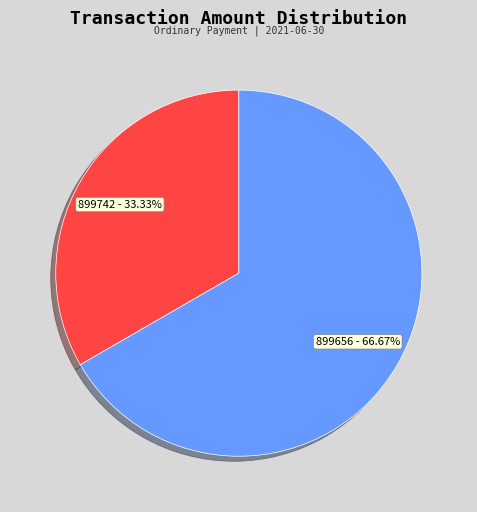

To the nearest percent, what is the difference between the largest and smallest slice percentages?

33%